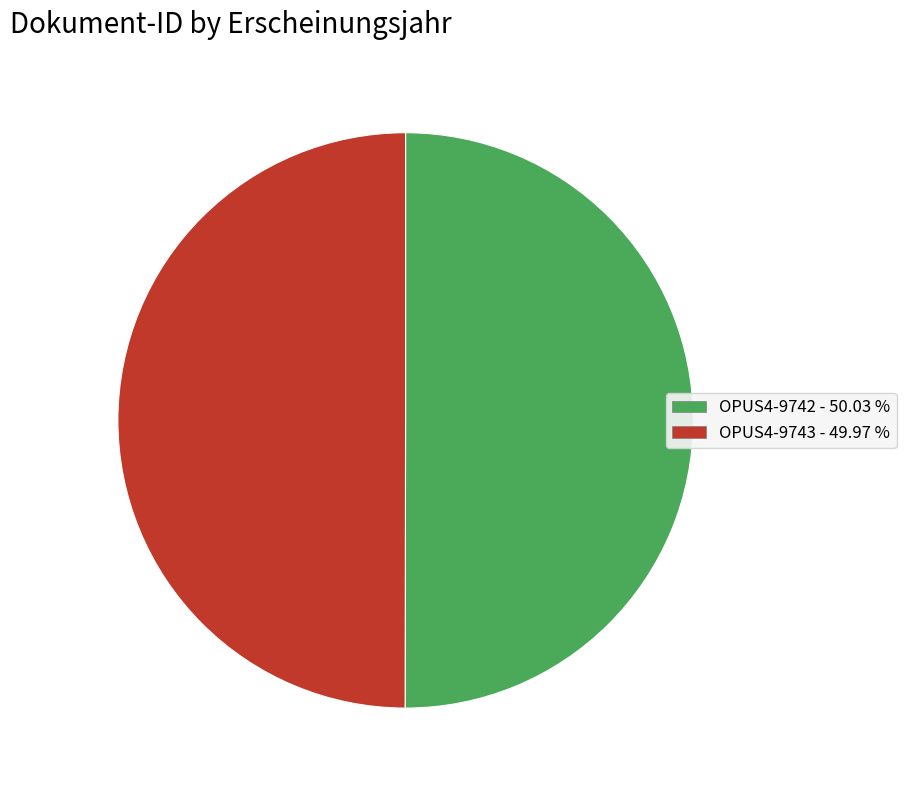

The OPUS4-9742 slice represents 37% of the pie. True or false?

False